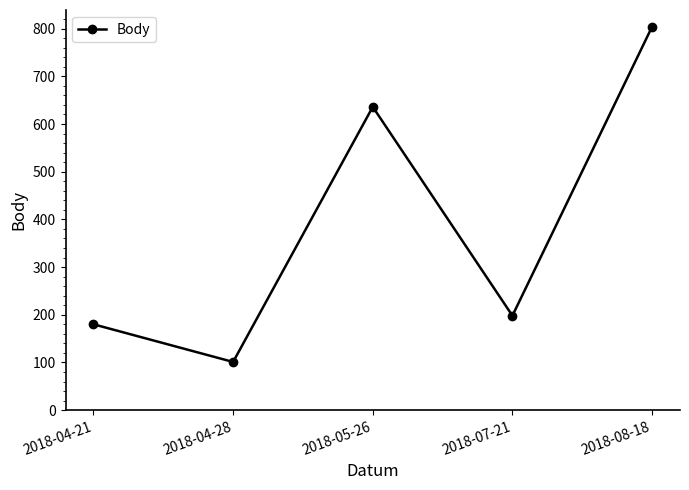

Is it true that the value at 2018-04-28 is 101?

True